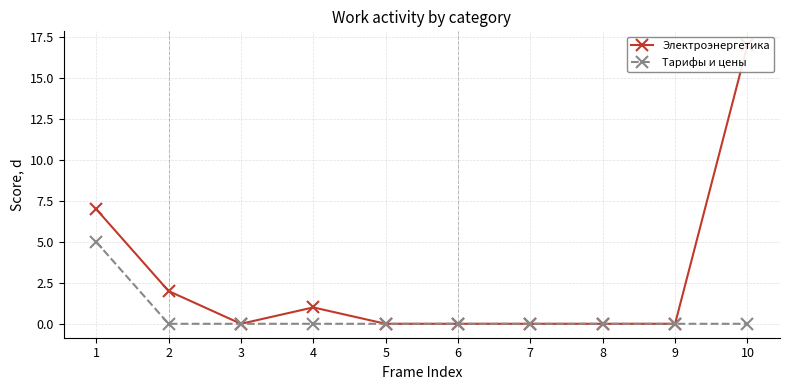

The Электроэнергетика series shows 0 at 9. True or false?

True